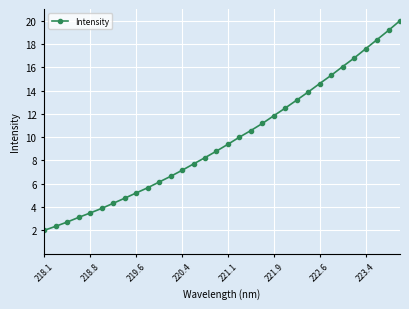

Does the chart have visible grid lines?

Yes